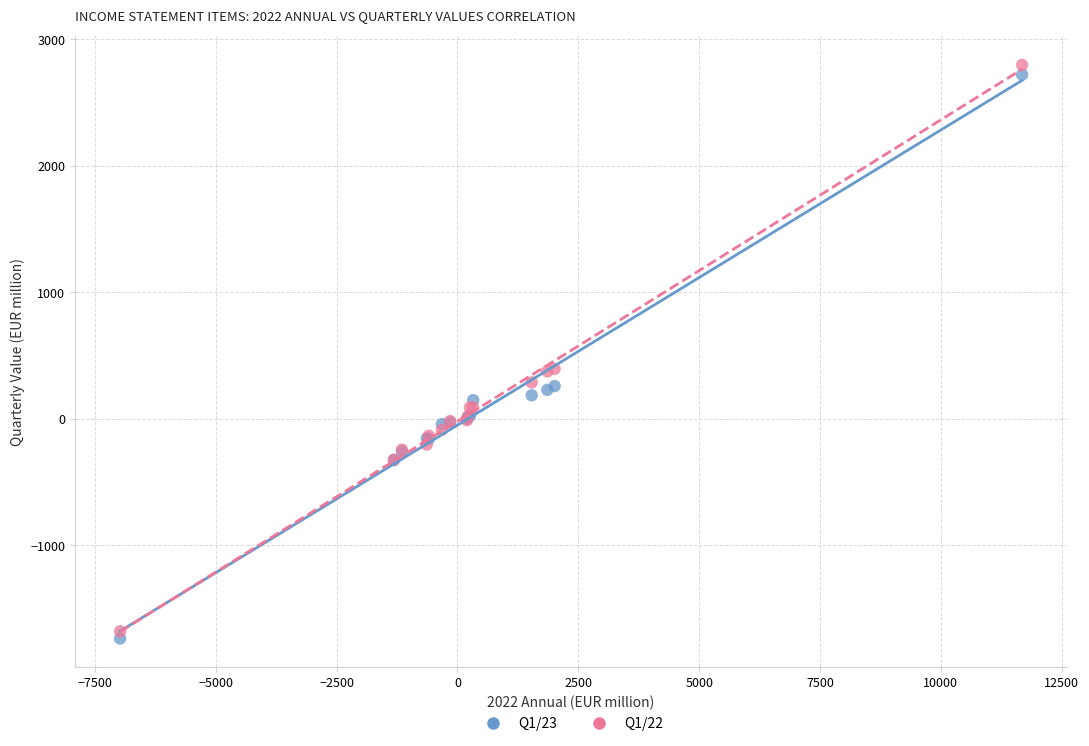

What are all the series names shown in the legend?

Q1/23, Q1/22